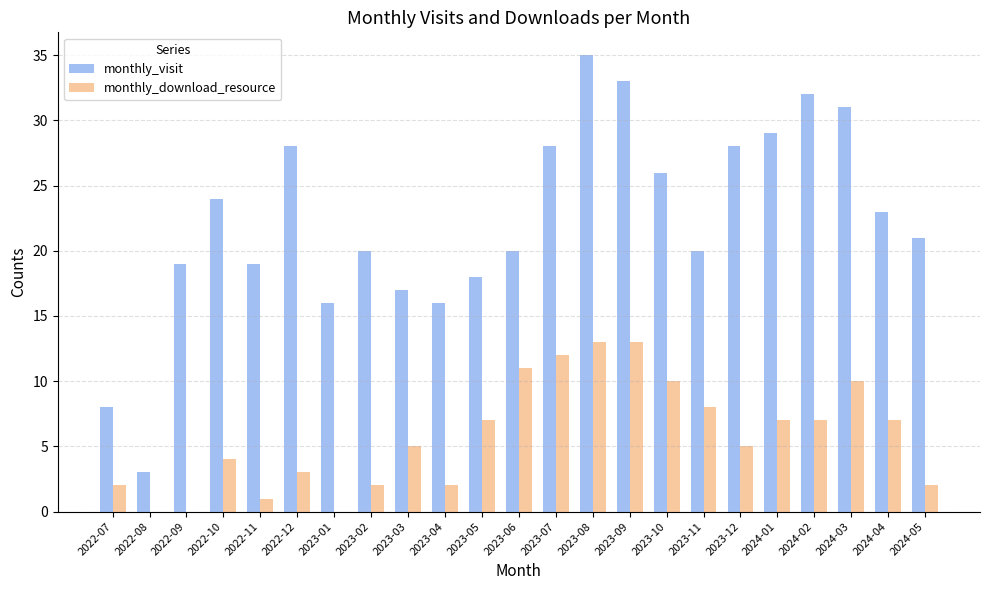

Are the bars grouped side by side (vs. stacked)?

Yes